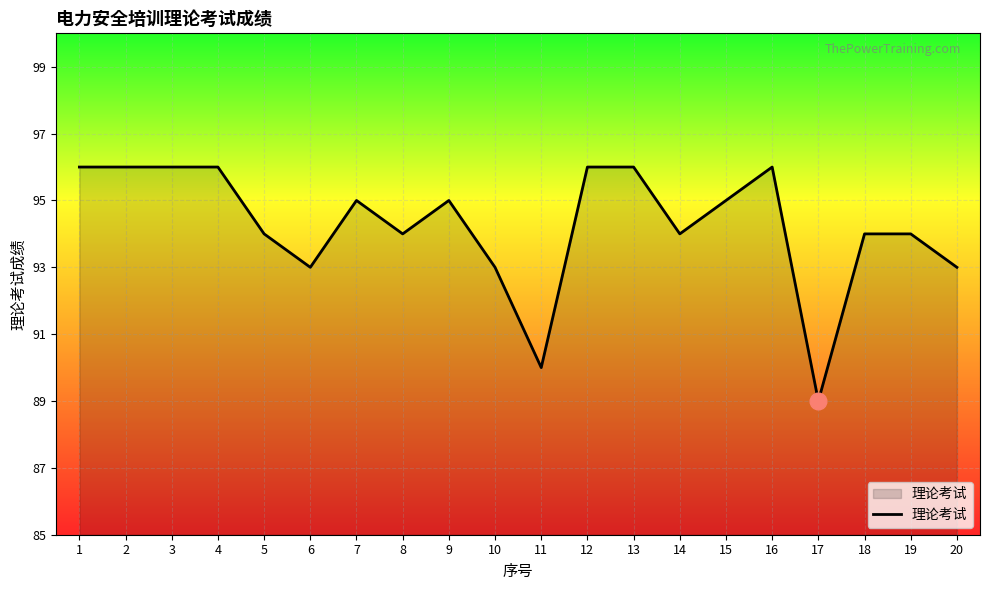

Read the value at 5.

94